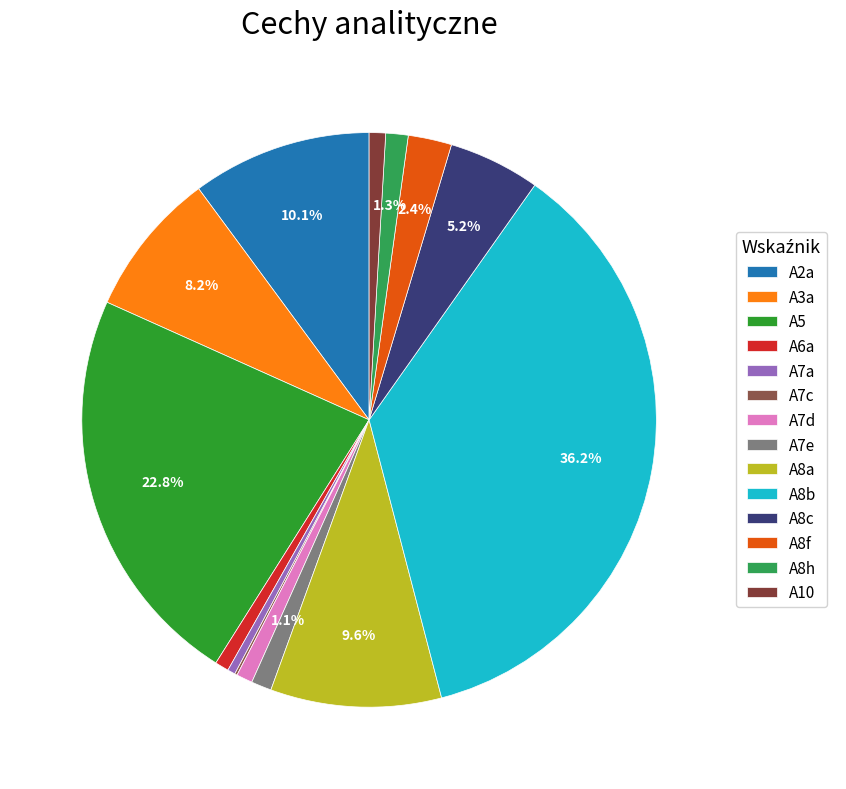

Between A7e and A8f, which is larger?

A8f